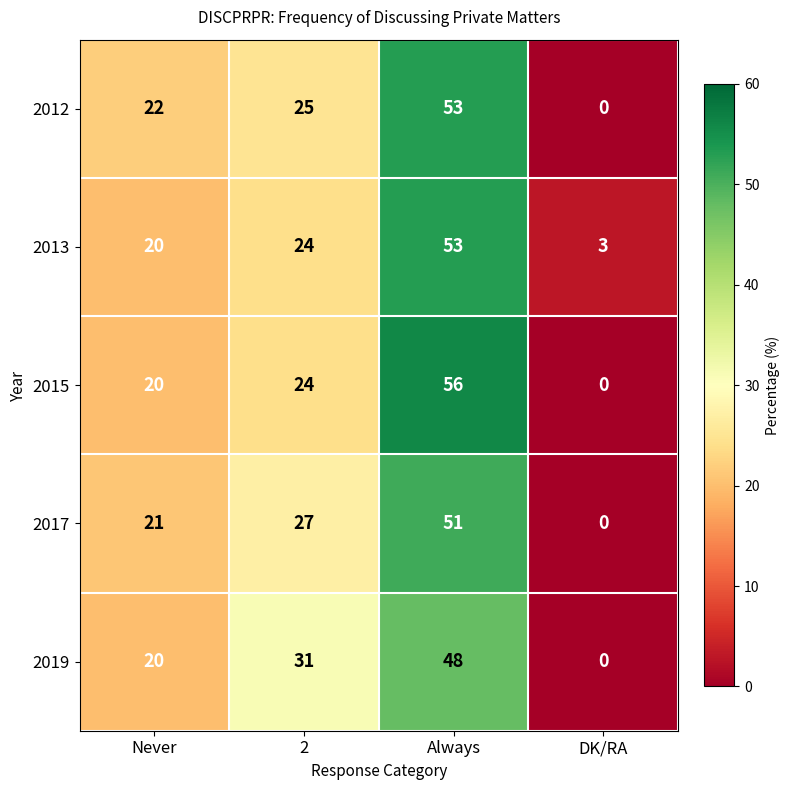

Is it true that 2015 equals 11 at 2?

False